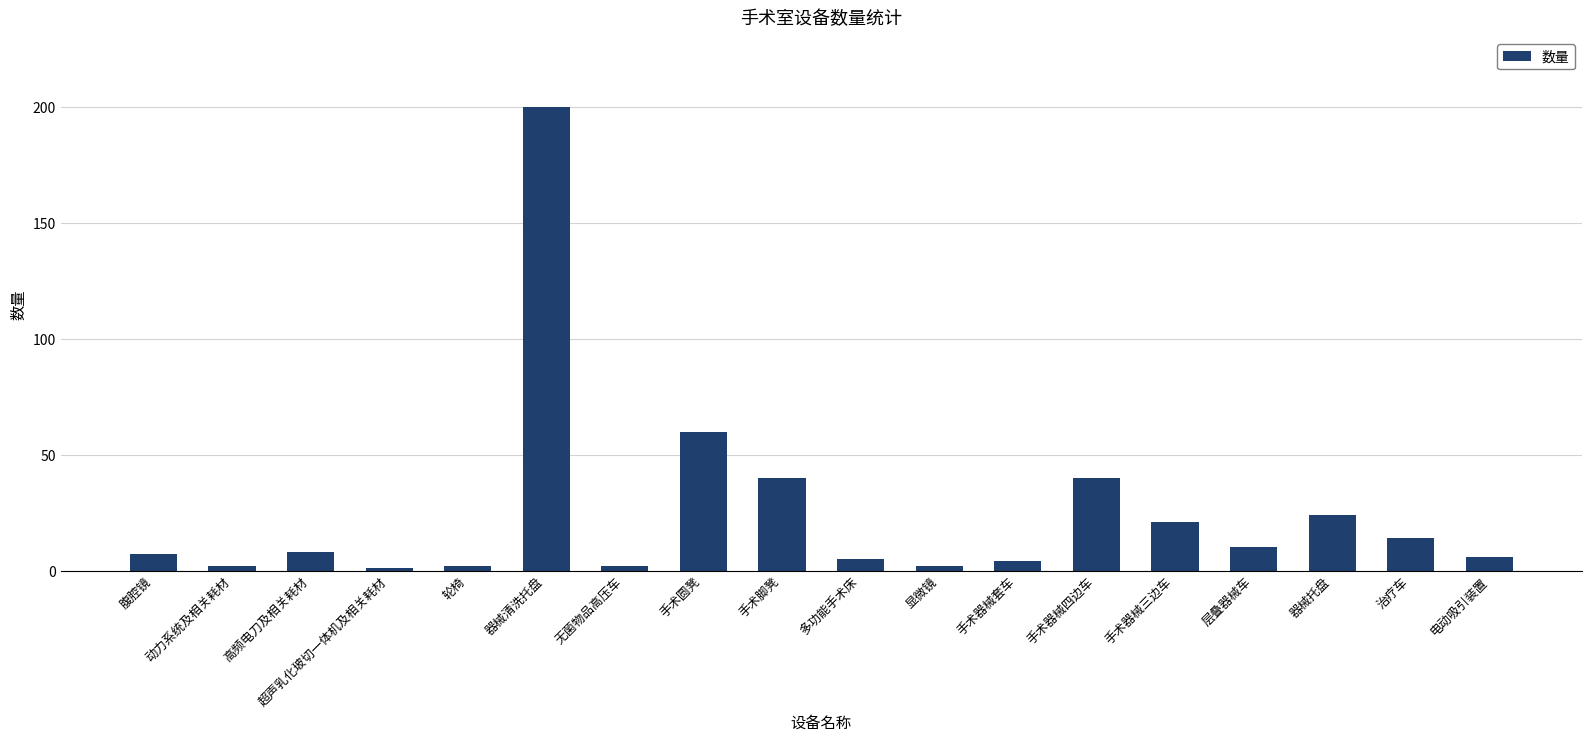

What is the difference between the maximum and minimum values?

199